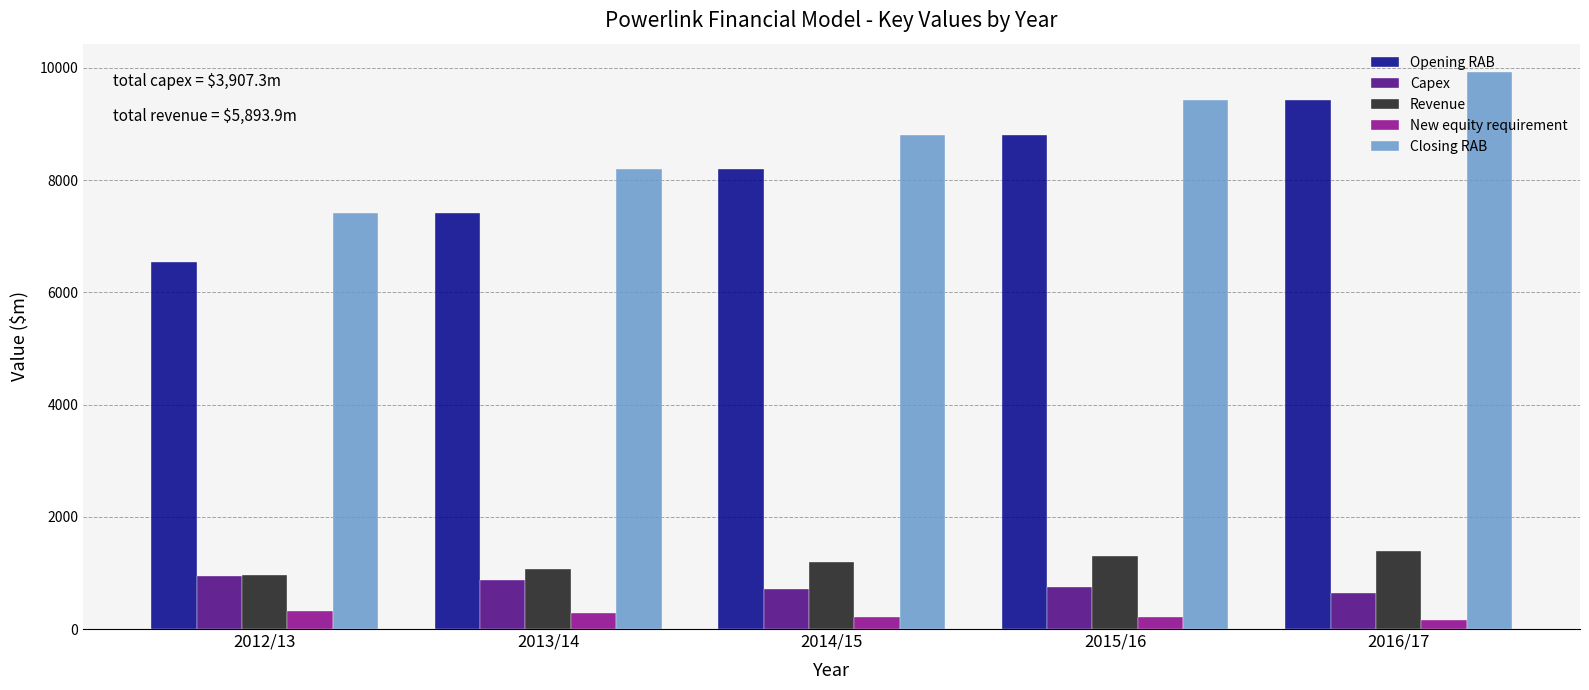

Between 2013/14 and 2015/16, which series saw the biggest shift?

Opening RAB